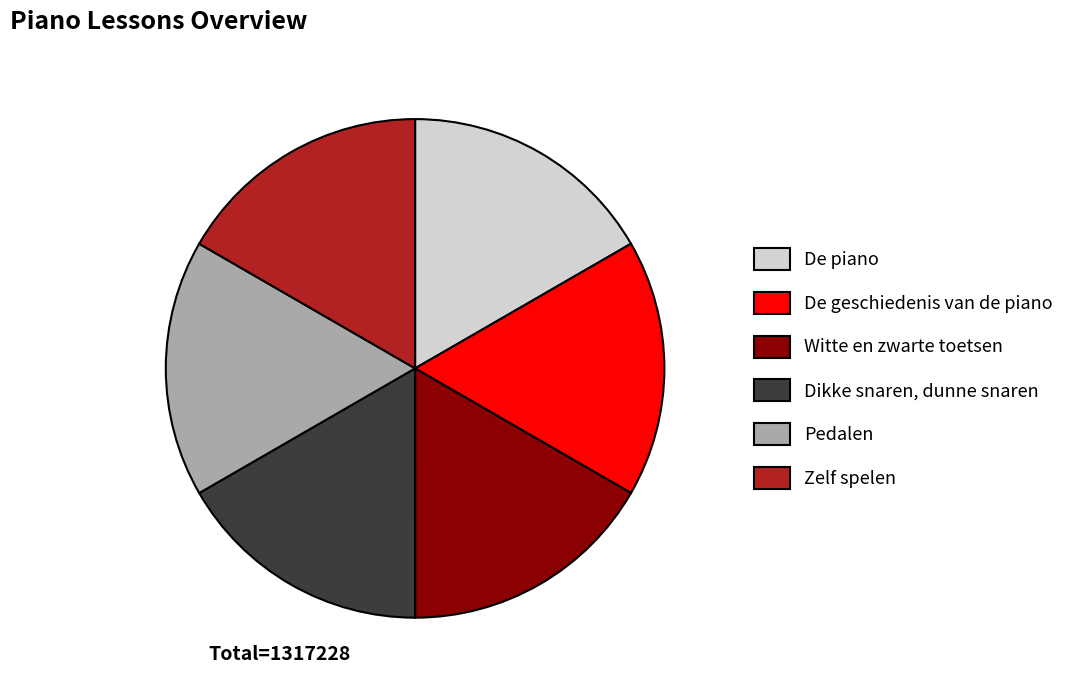

What is the ratio of the value at De geschiedenis van de piano to the value at Witte en zwarte toetsen?

1.0